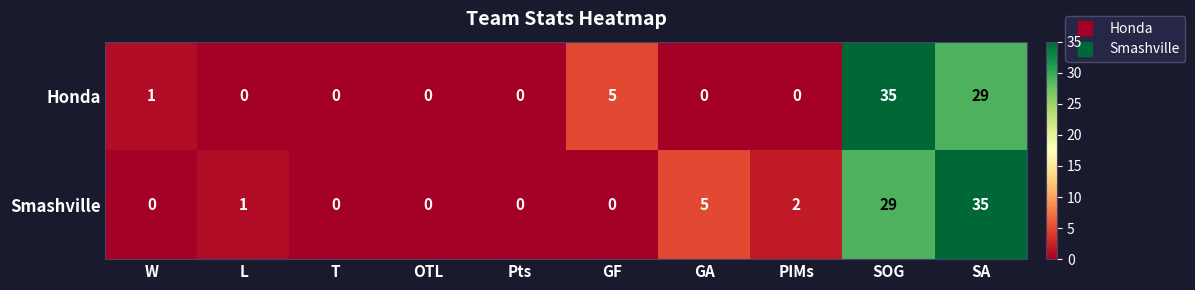

Reading left to right, extract all data points from this chart.

Honda: 1	0	0	0	0	5	0	0	35	29
Smashville: 0	1	0	0	0	0	5	2	29	35